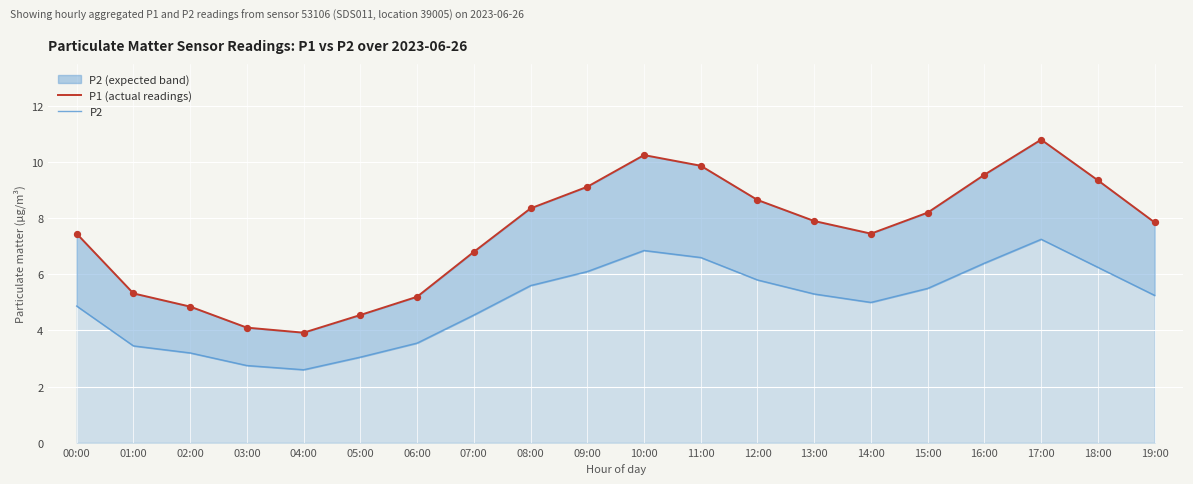

At how many categories does at least one series exceed 8?

9